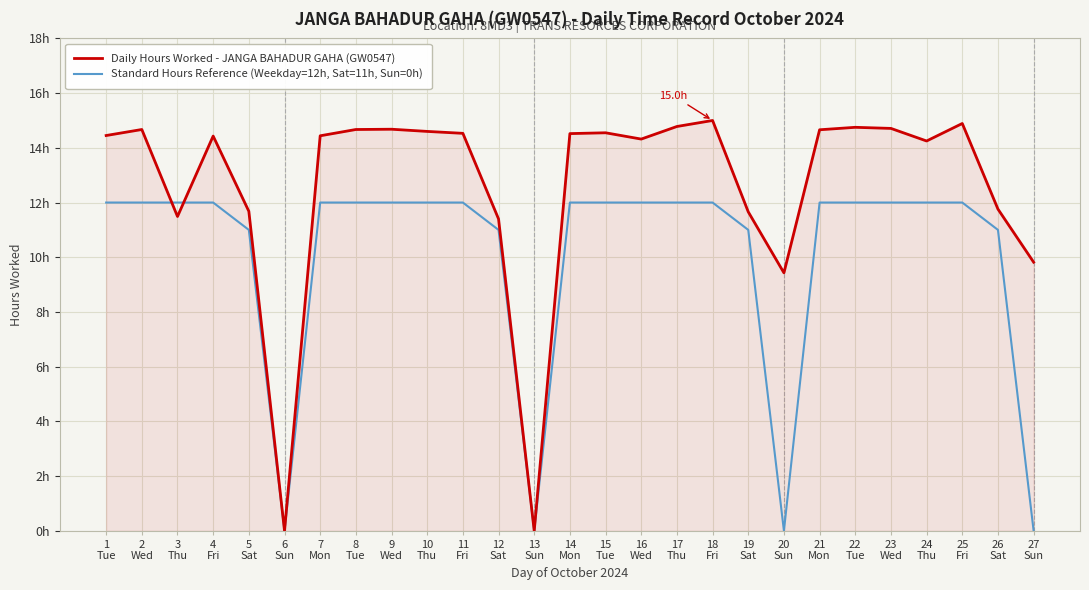

Does the chart display data point markers on the line(s)?

No